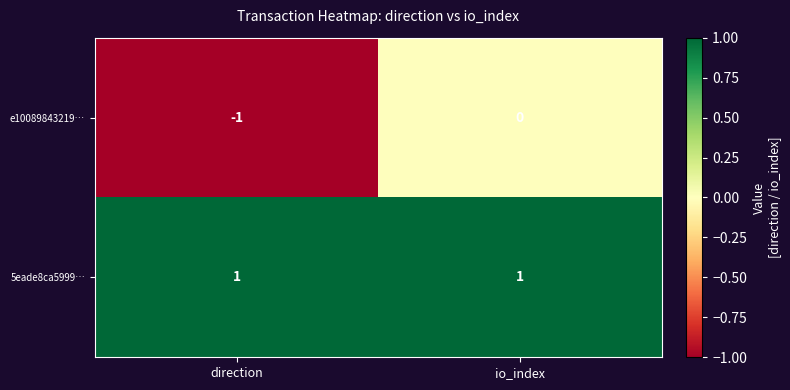

Where is e10089843219… nearest to the value 0?

io_index